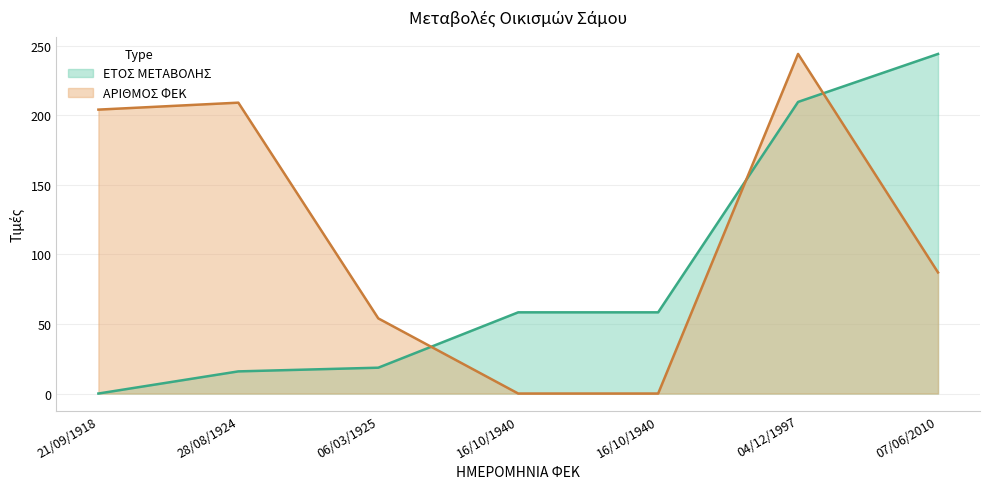

Which has a higher value, 16/10/1940 or 06/03/1925?

16/10/1940